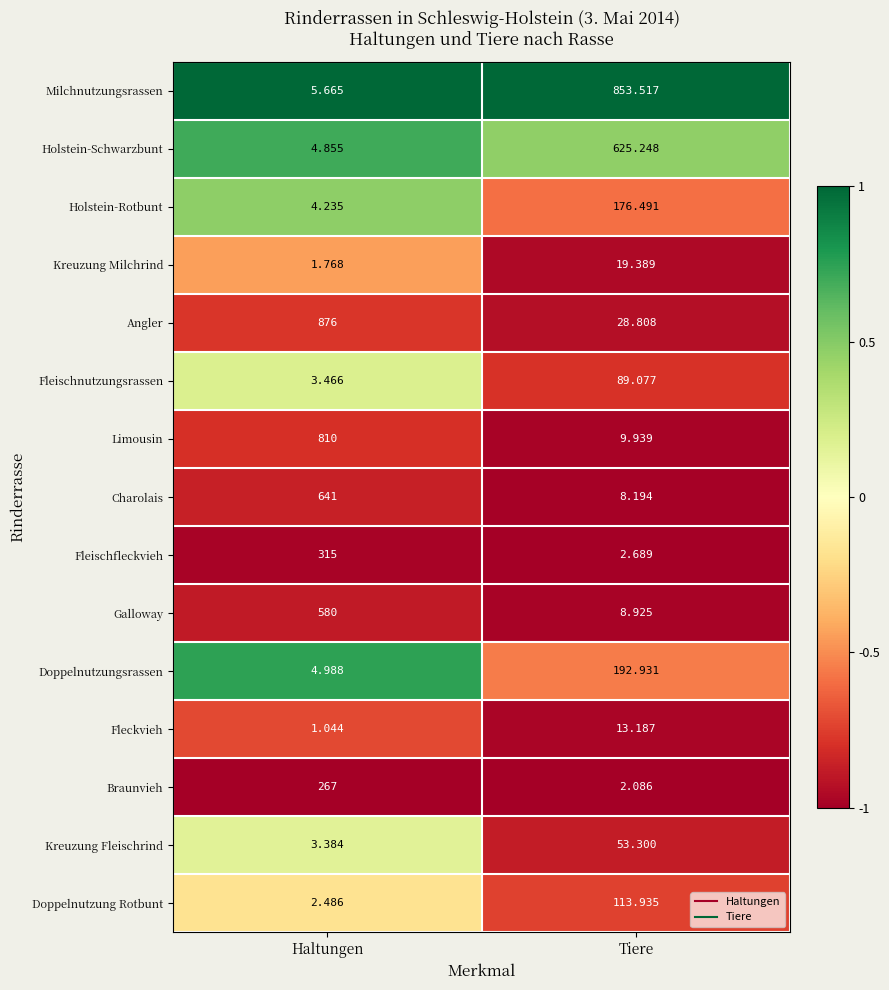

Which series changed the most between Haltungen and Tiere?

Milchnutzungsrassen